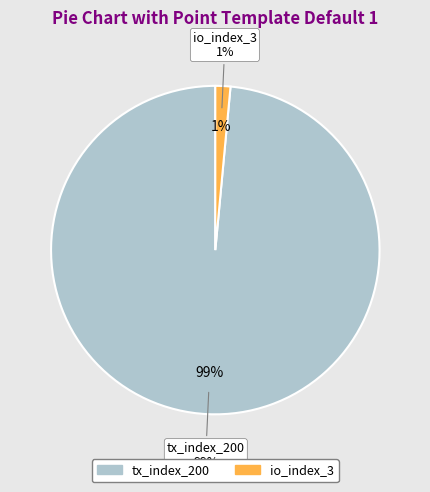

What percentage is the tx_index_200 slice, to the nearest percent?

99%